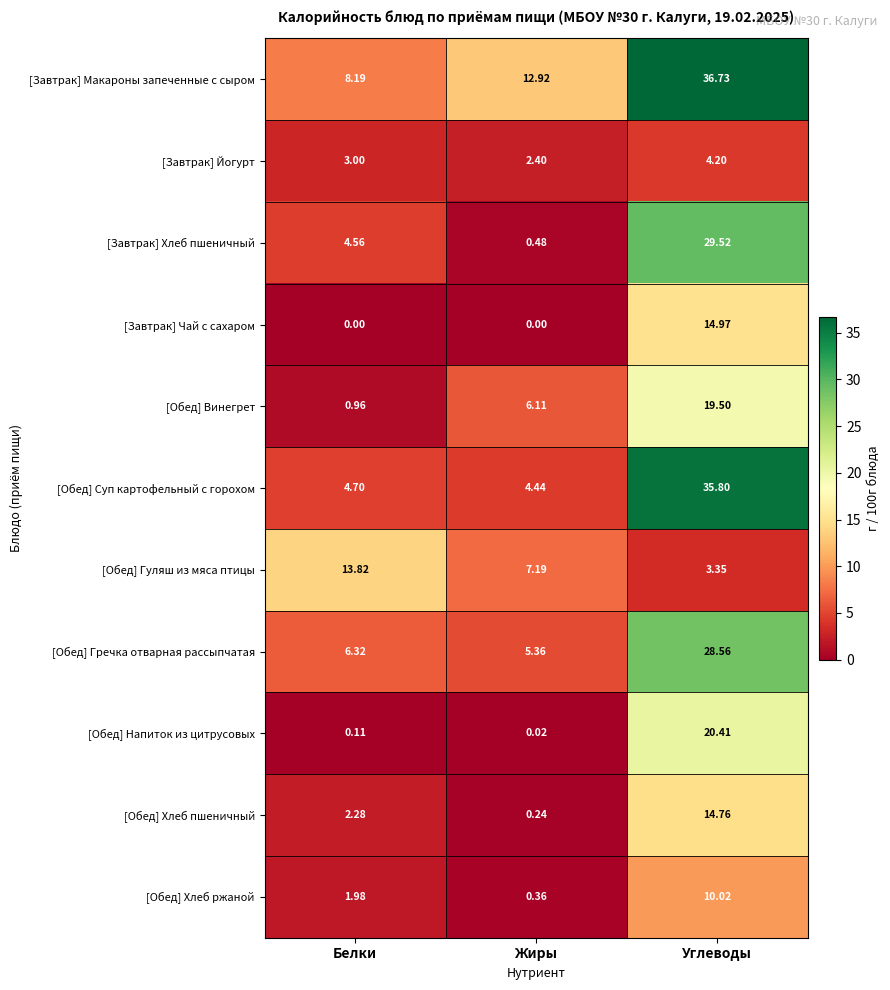

At which label is [Обед] Гуляш из мяса птицы closest to 8?

Жиры